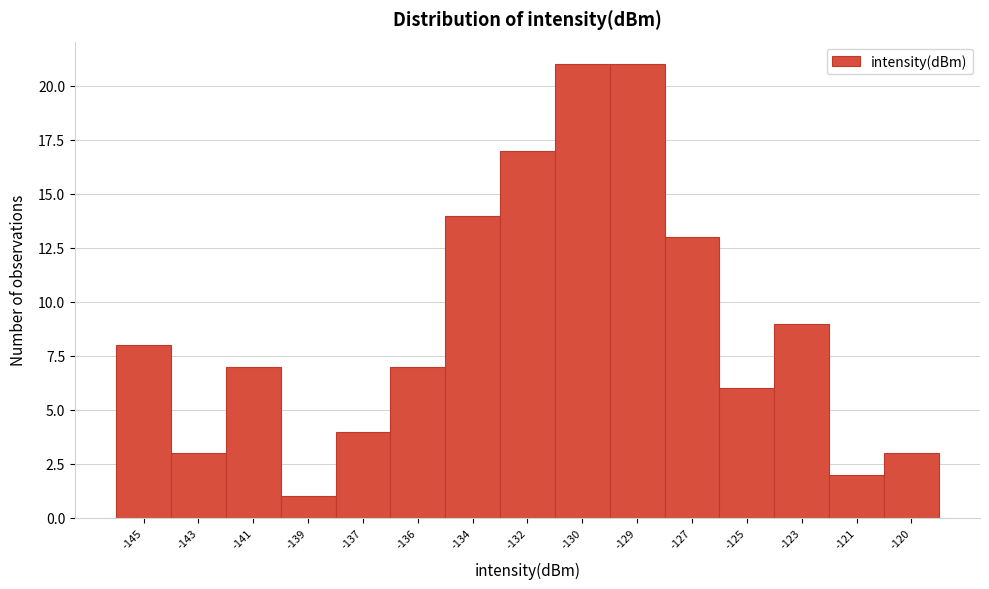

Reading left to right, what are all the values shown in this chart?

8	3	7	1	4	7	14	17	21	21	13	6	9	2	3